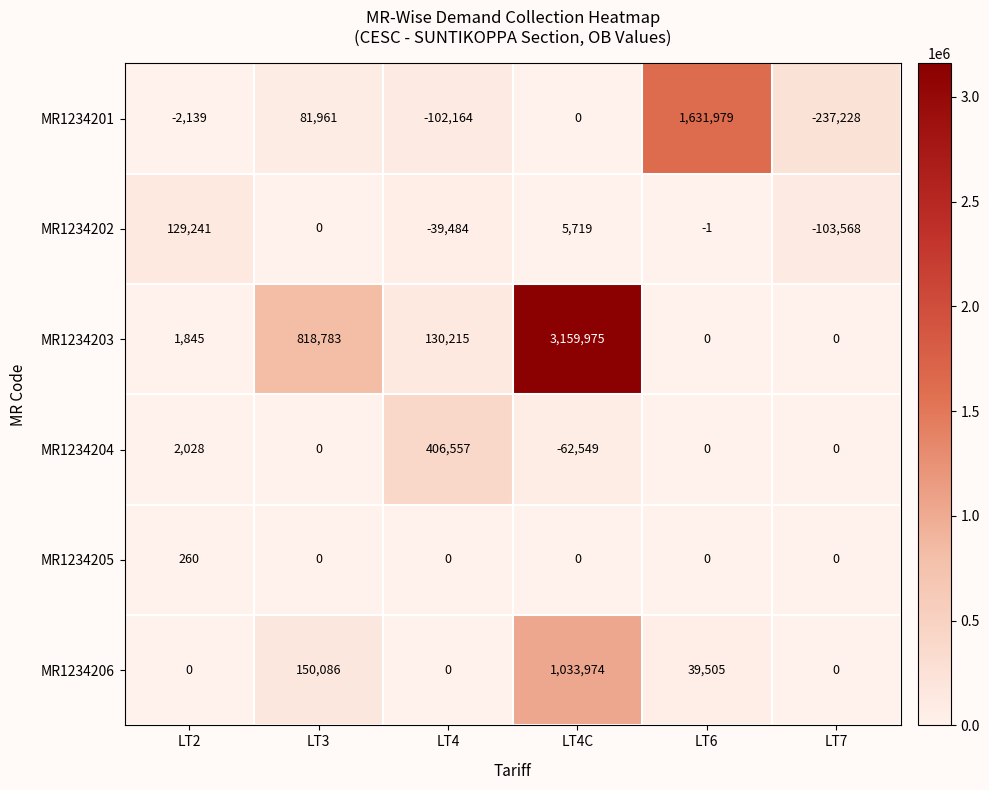

What is the approximate value of MR1234203 at LT3?

818783